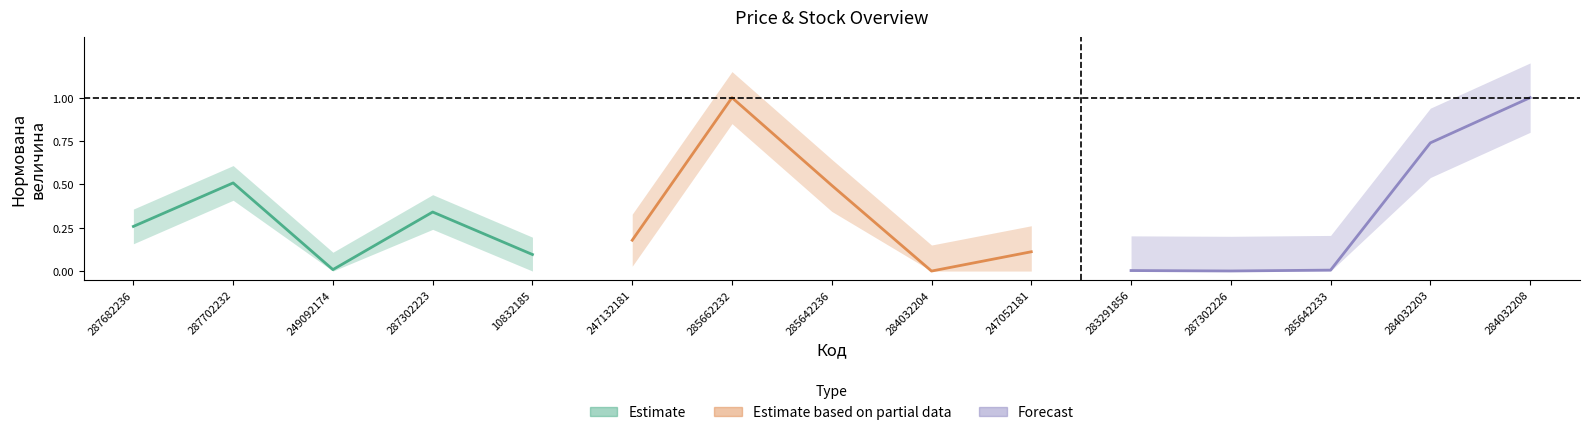

What is the difference between the maximum and minimum values in the Estimate based on partial data series?

1.0